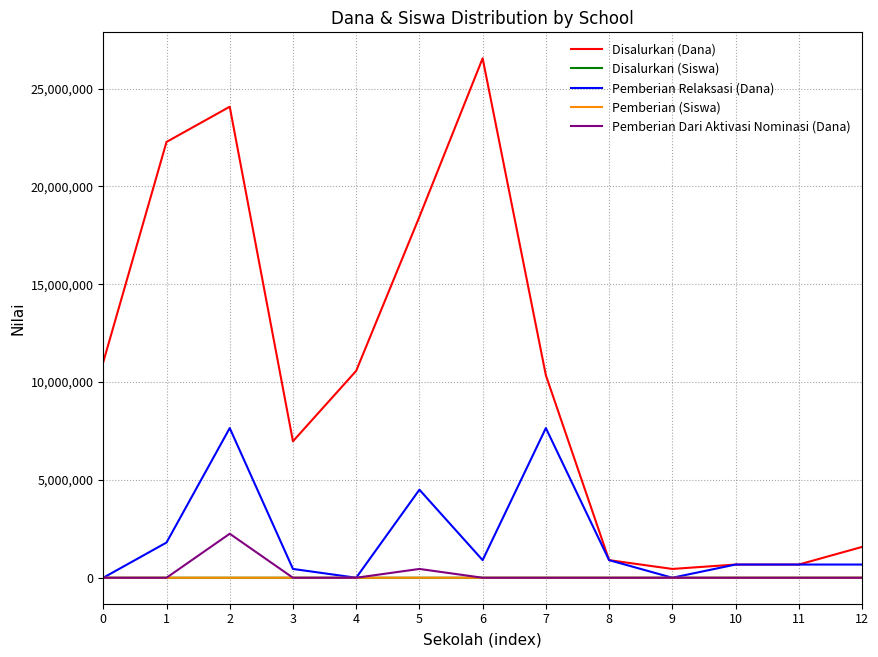

Which series has the widest spread of values?

Disalurkan (Dana)